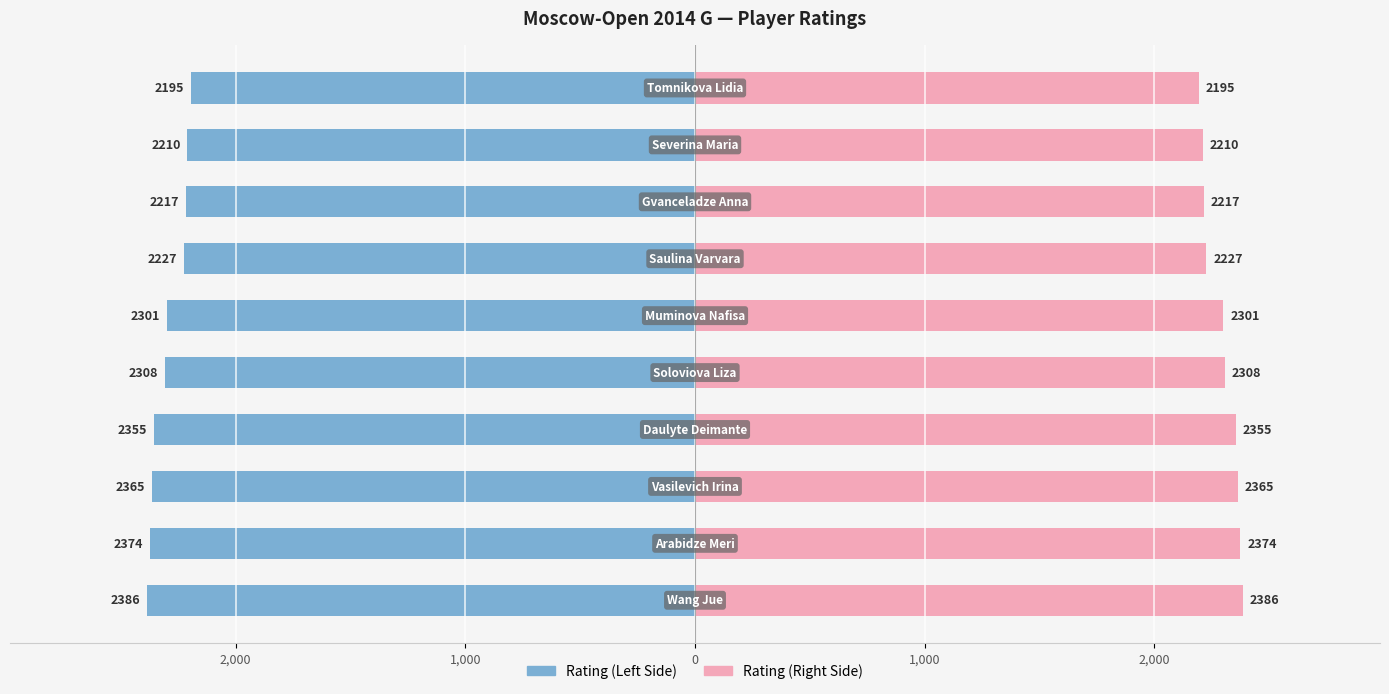

Which series has the largest total across all categories?

Rating (right)